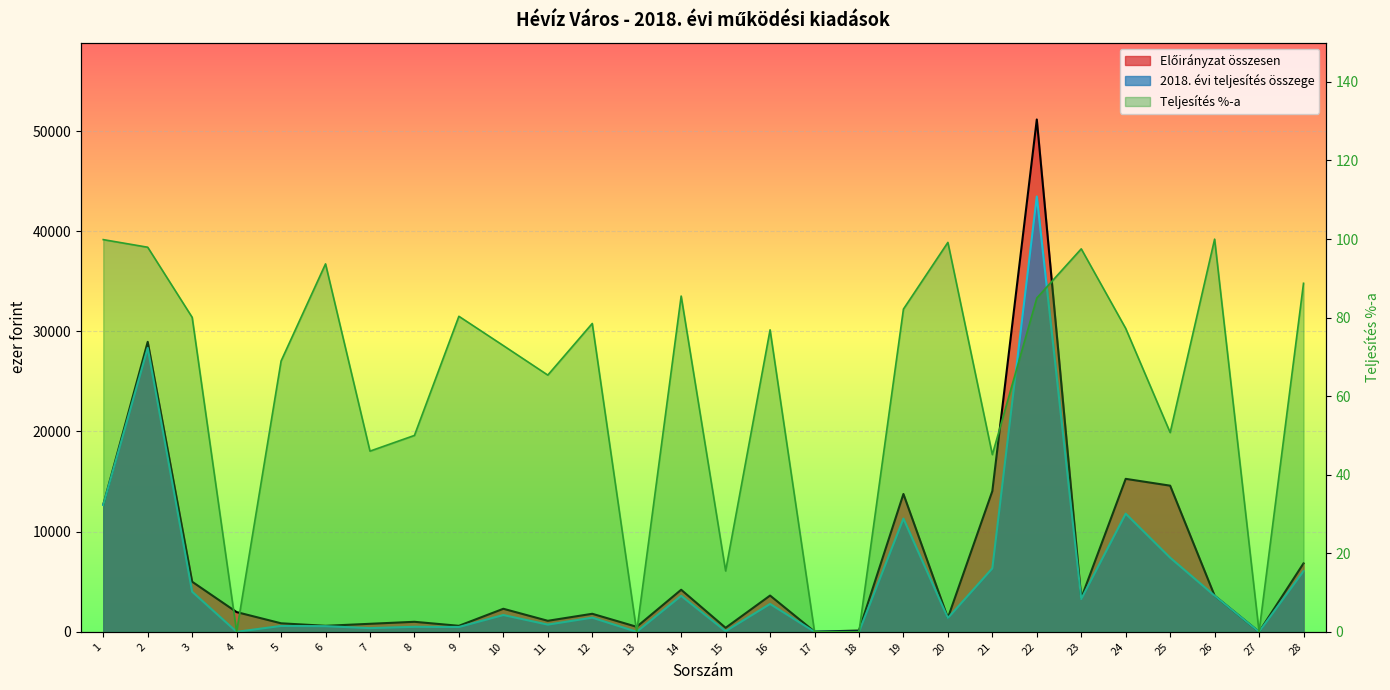

Count the number of categories in the chart.

28